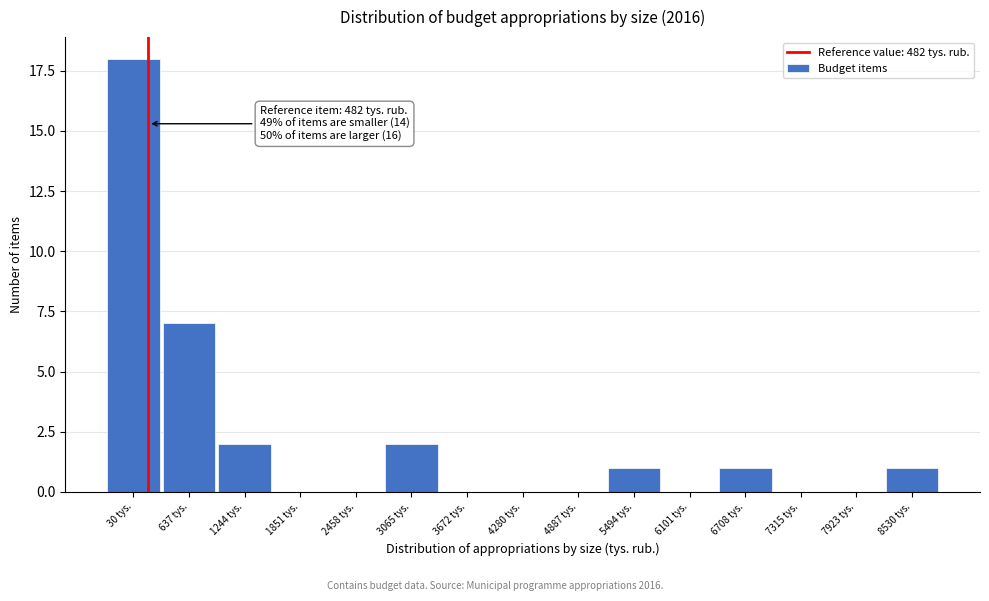

Reading left to right, list all the values displayed in this chart.

30 tys.=18	637 tys.=7	1244 tys.=2	1851 tys.=0	2458 tys.=0	3065 tys.=2	3672 tys.=0	4280 tys.=0	4887 tys.=0	5494 tys.=1	6101 tys.=0	6708 tys.=1	7315 tys.=0	7923 tys.=0	8530 tys.=1